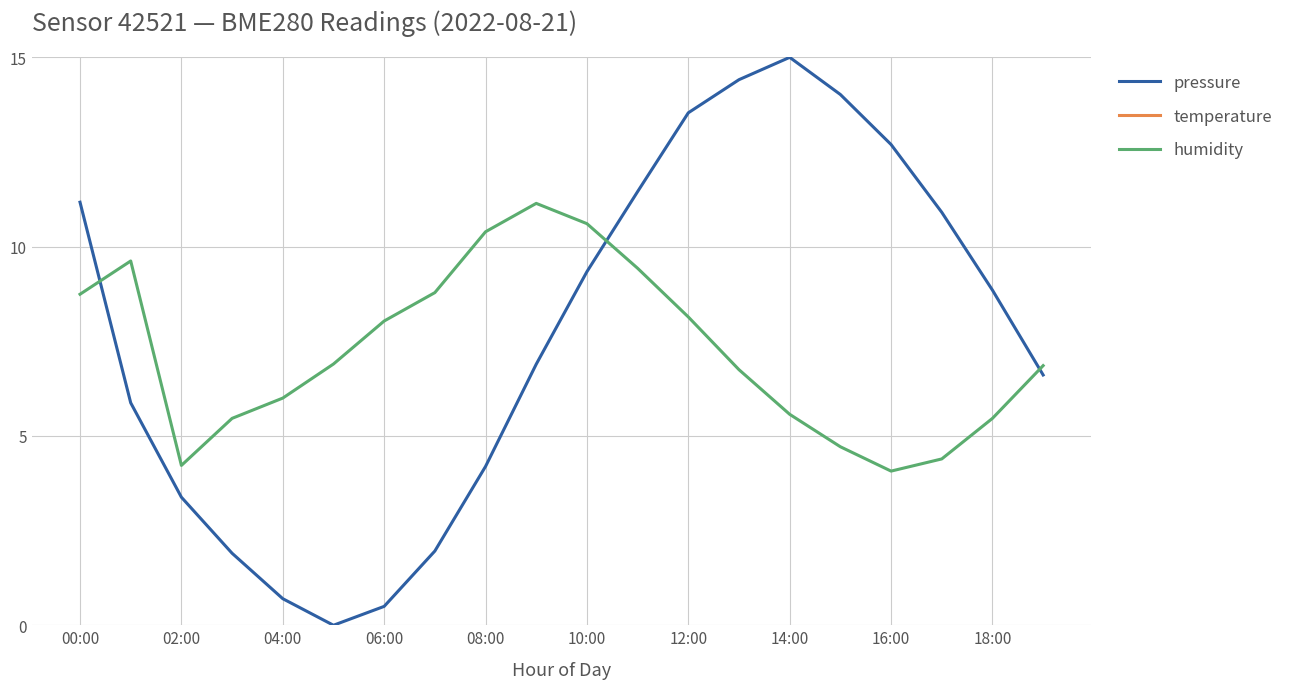

What is the greatest value displayed?

34.5